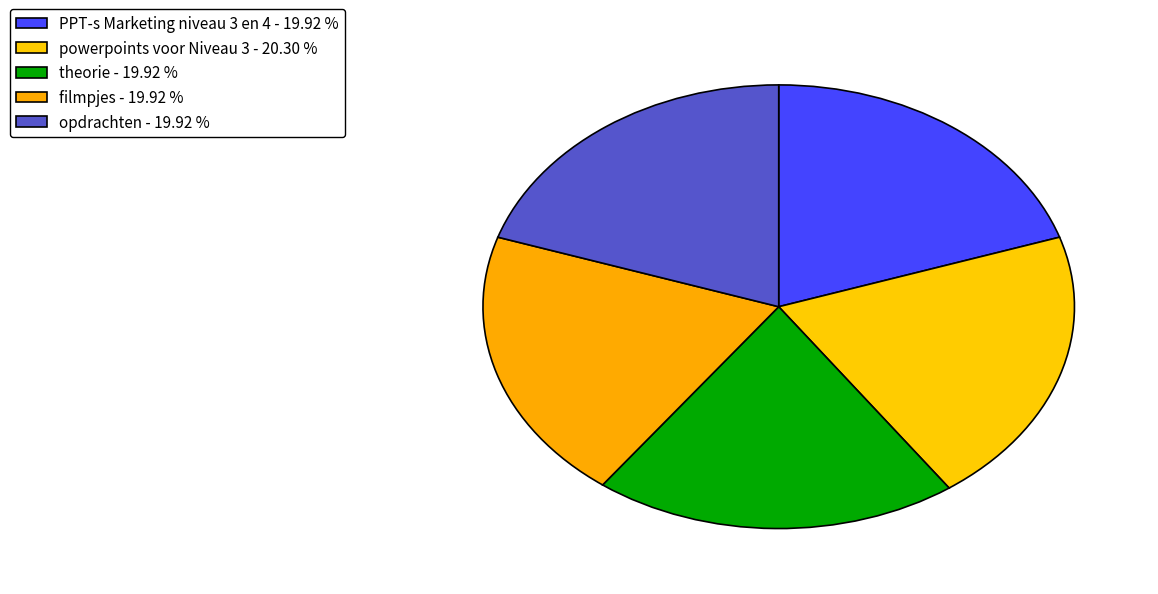

How many segments does this pie chart have?

5